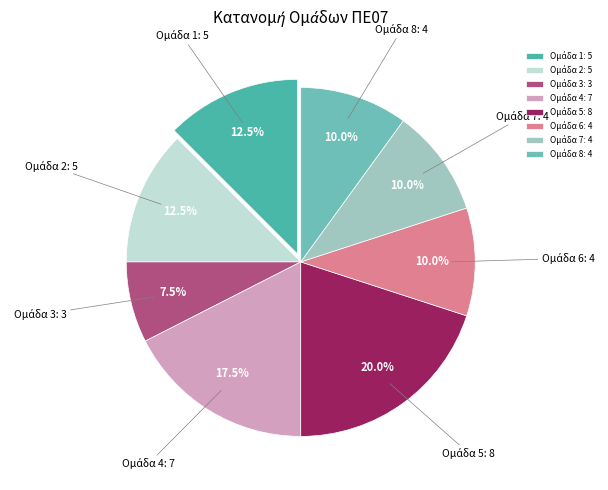

How many slices are in this pie chart?

8